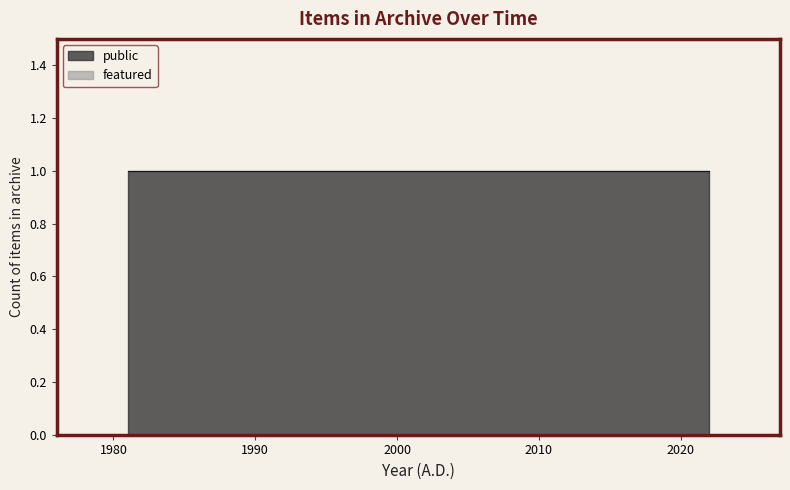

How many lines are shown in the chart?

2